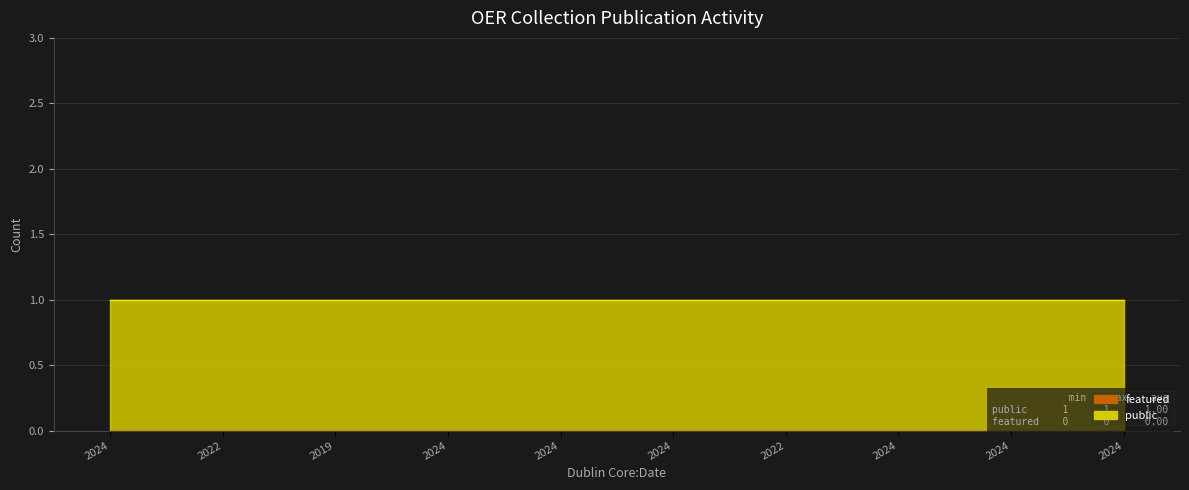

Which series has the largest range (max minus min)?

public